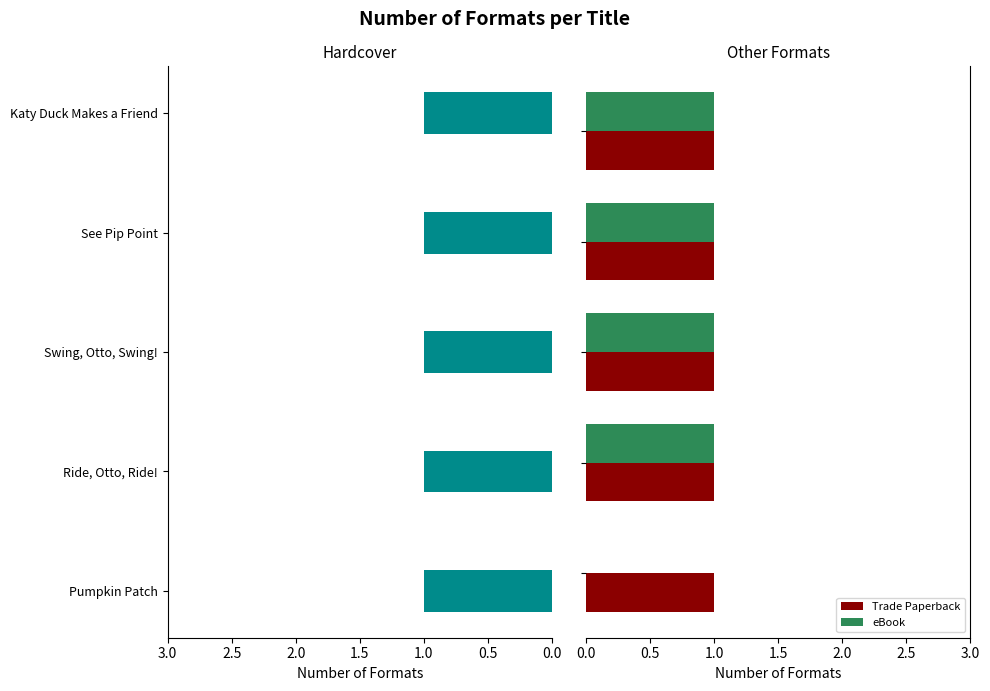

What is the sum of all eBook values?

4